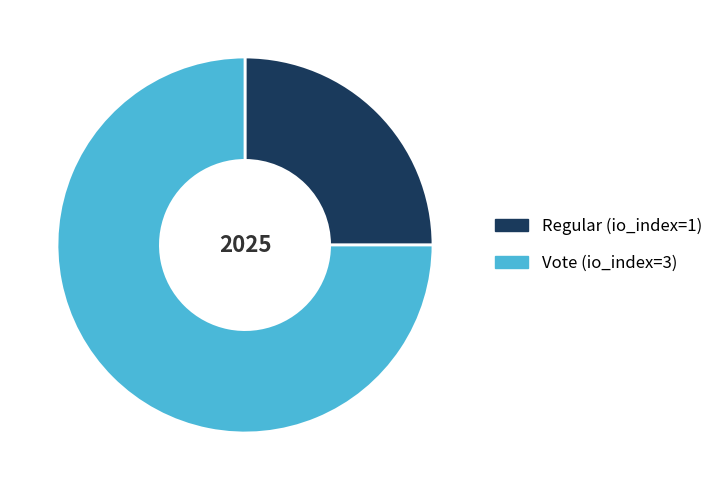

Between Regular (io_index=1) and Vote (io_index=3), which is larger?

Vote (io_index=3)